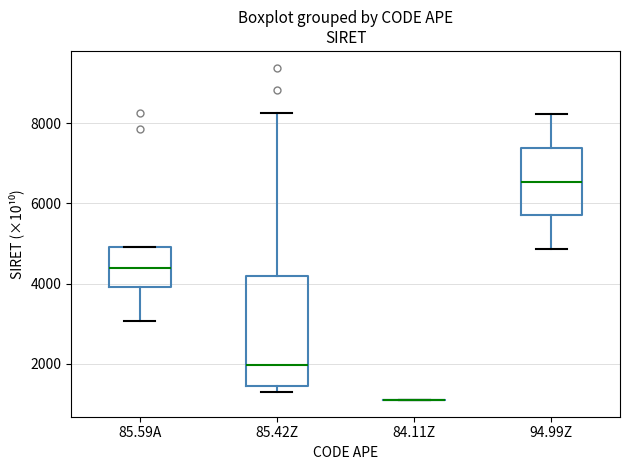

Reading left to right, transcribe this box plot: for each box, give where its median line is, the range the box spans, and where its two whiskers end, as read against the y-axis. The values are not printed on the chart, so give them approximately, as read against the axis.

85.59A: median 4400, box 4000 to 5000, whiskers 3000 to 5000
85.42Z: median 2000, box 1400 to 4200, whiskers 1400 (just below the box's lower edge) to 8200
84.11Z: box collapsed to a line at 1200, whiskers 1200 to 1200
94.99Z: median 6600, box 5600 to 7400, whiskers 4800 to 8200